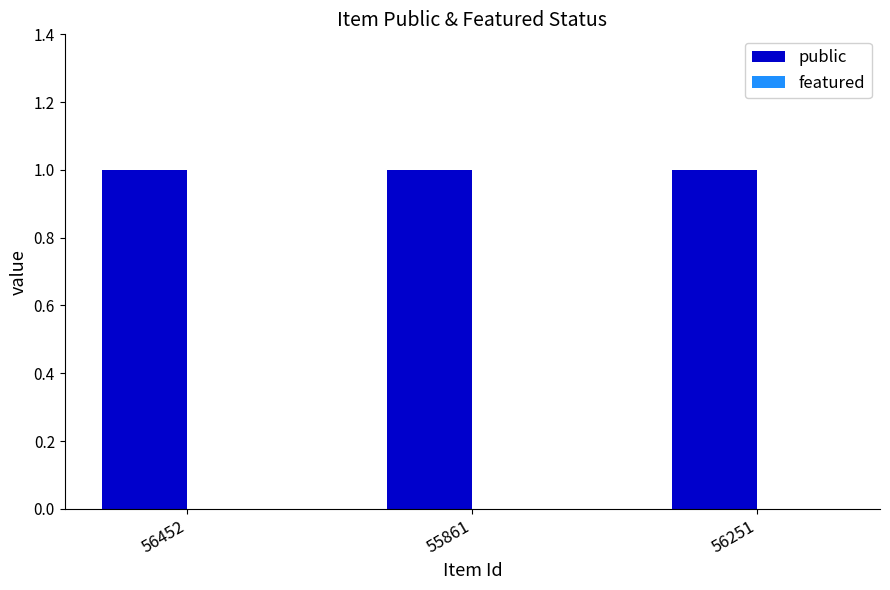

Between 55861 and 56251, which series saw the biggest shift?

public